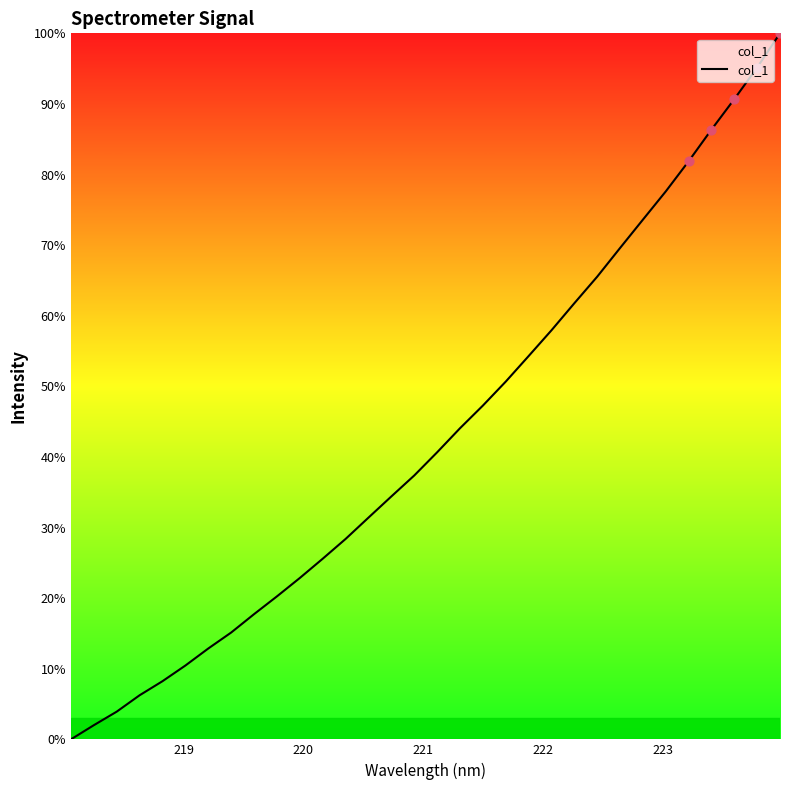

What is the difference between the maximum and minimum values?

100.0